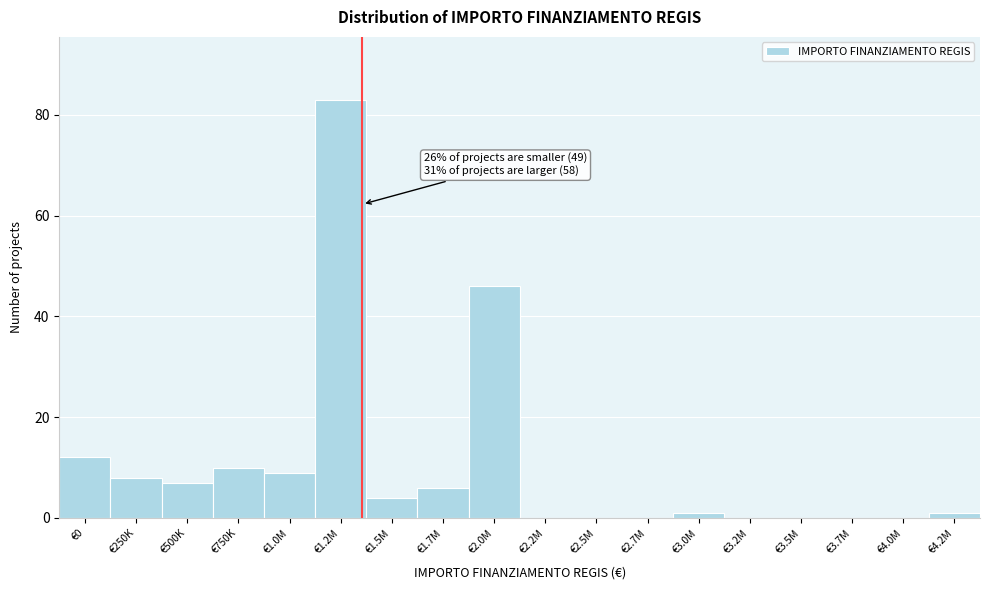

Reading left to right, extract all data points from this chart.

€0=12	€250K=8	€500K=7	€750K=10	€1.0M=9	€1.2M=83	€1.5M=4	€1.7M=6	€2.0M=46	€2.2M=0	€2.5M=0	€2.7M=0	€3.0M=1	€3.2M=0	€3.5M=0	€3.7M=0	€4.0M=0	€4.2M=1